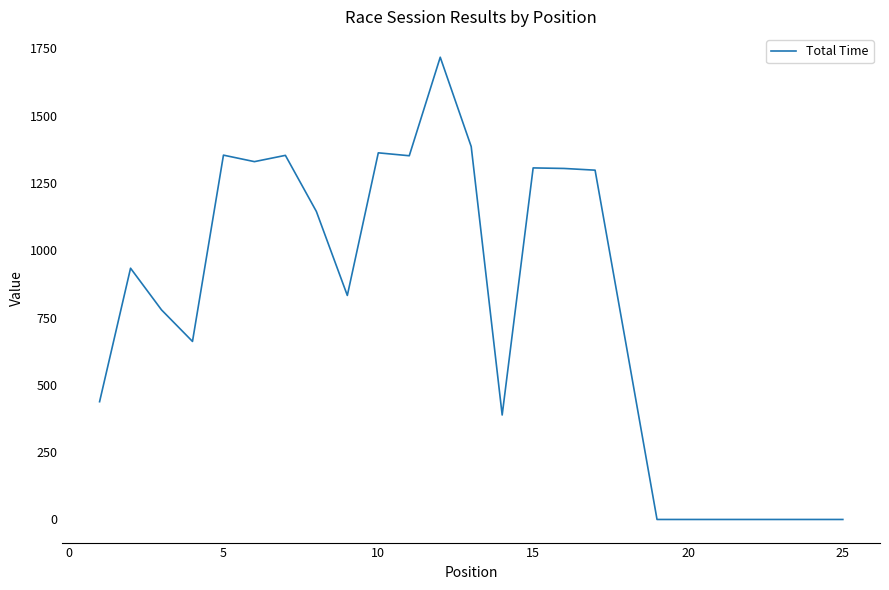

What is the difference between the maximum and minimum values?

1717.1